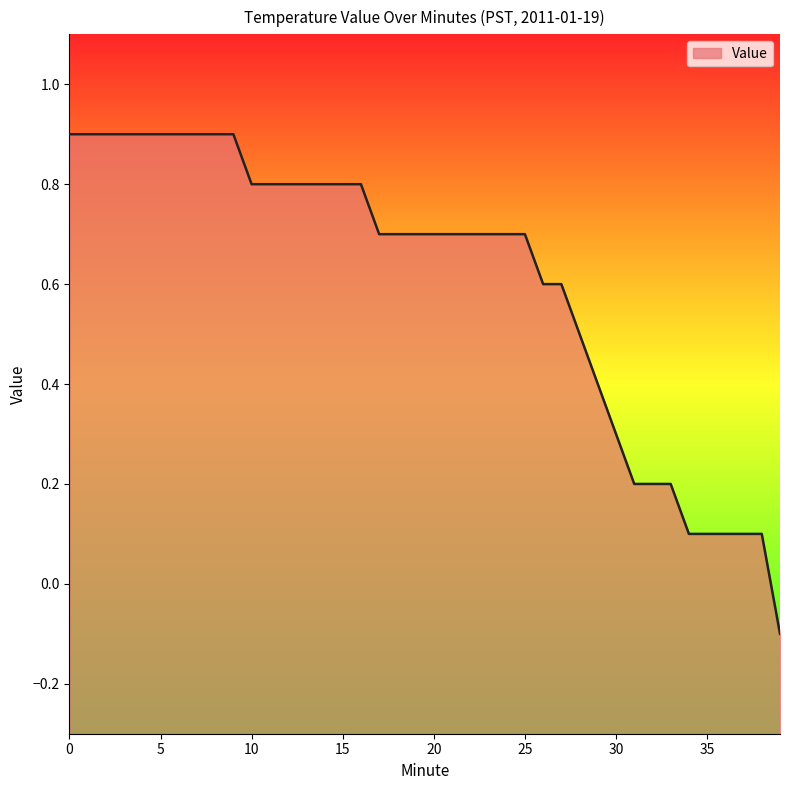

What is the difference between the second highest and minimum values?

1.0